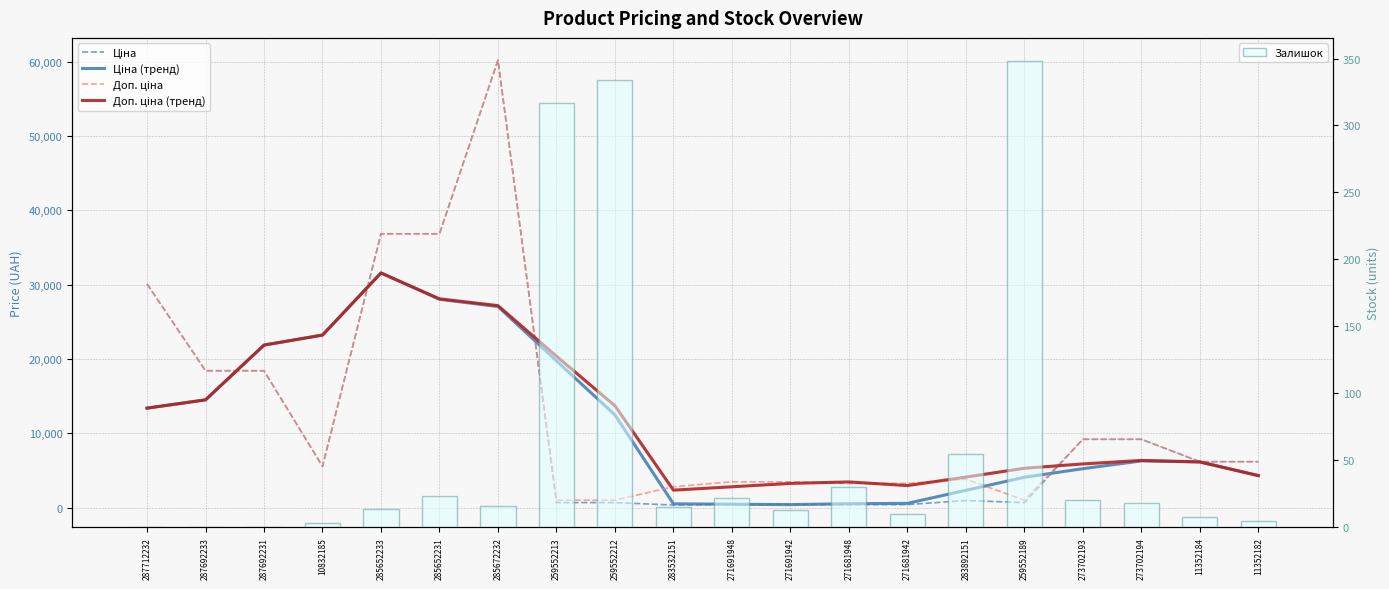

What is the sum of all Доп. ціна (тренд) values?

240863.9